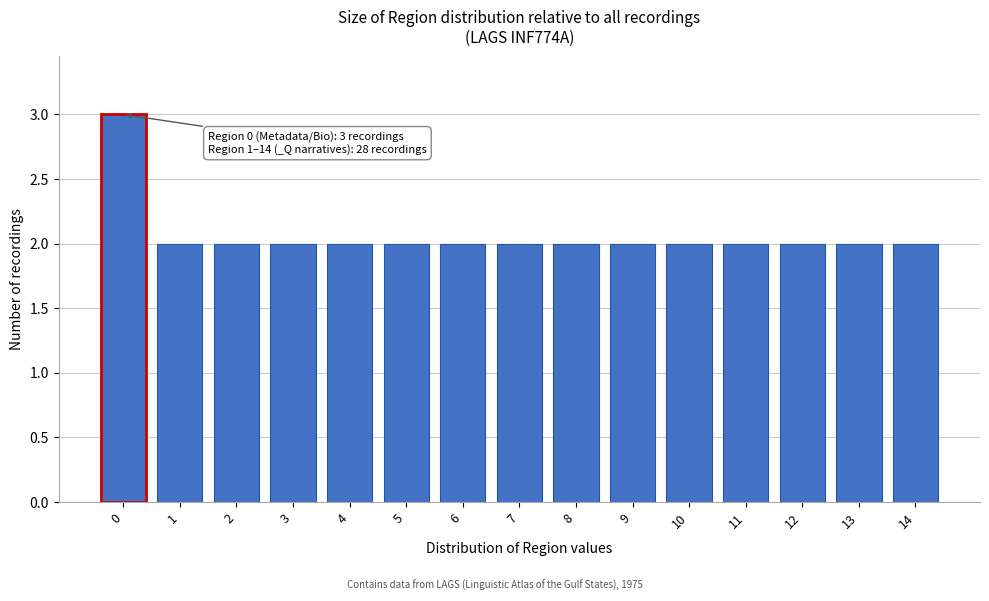

Reading left to right, what are all the values shown in this chart?

3	2	2	2	2	2	2	2	2	2	2	2	2	2	2